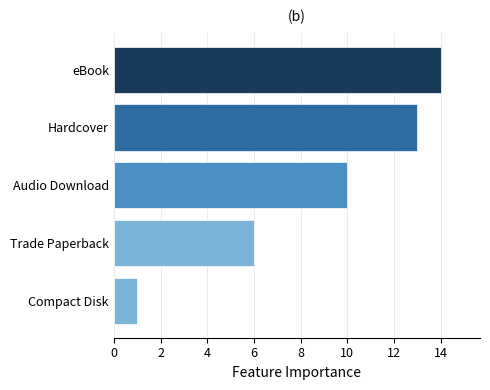

Rank the categories by value from highest to lowest.

eBook, Hardcover, Audio Download, Trade Paperback, Compact Disk